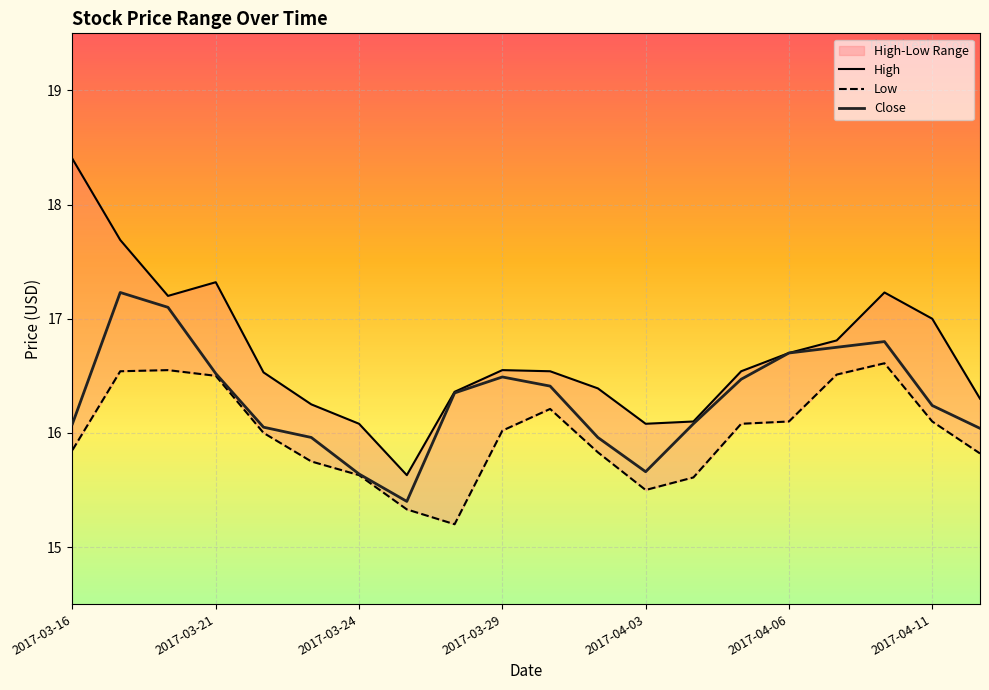

Rank the series by their average value, from lowest to highest.

Low, Close, High